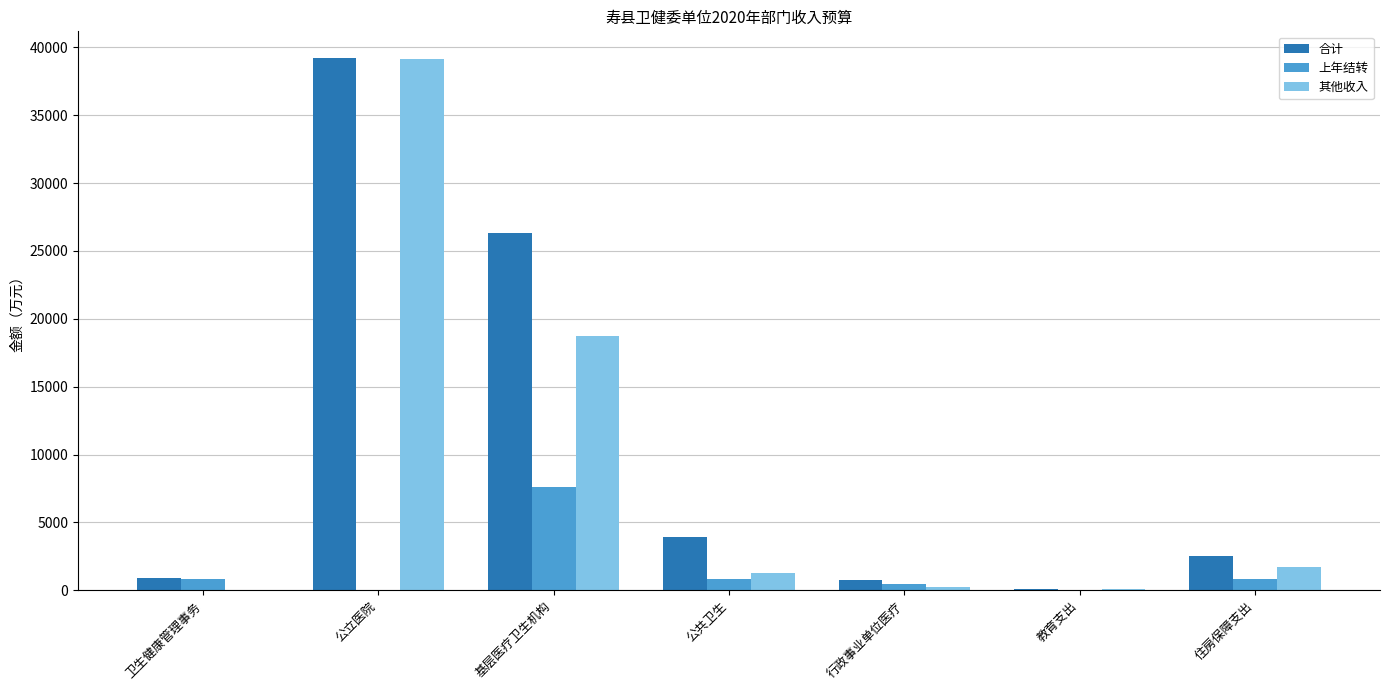

What is the highest value of the 合计 series?

39215.2